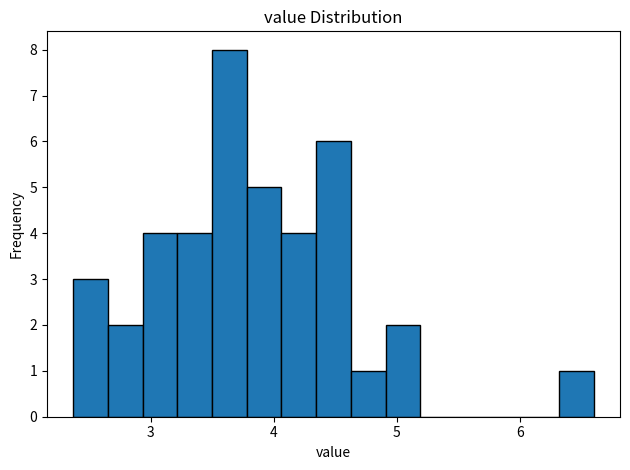

Read against the x-axis, roughly where is the centre of the tallest bar?

3.6